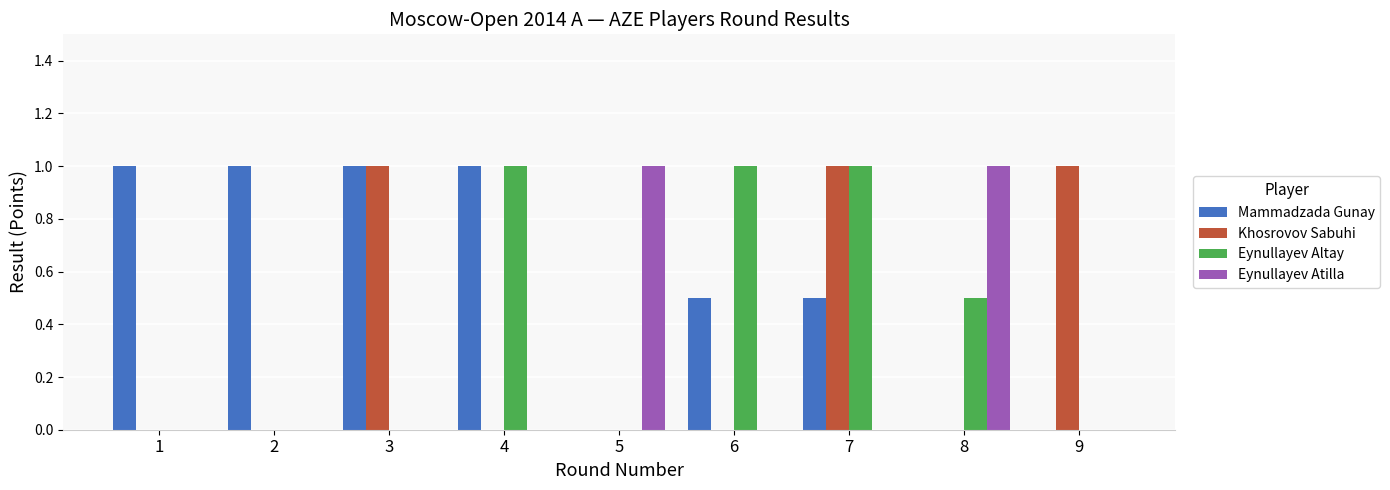

True or false: Khosrovov Sabuhi has a value of 1.0 at 9.

True